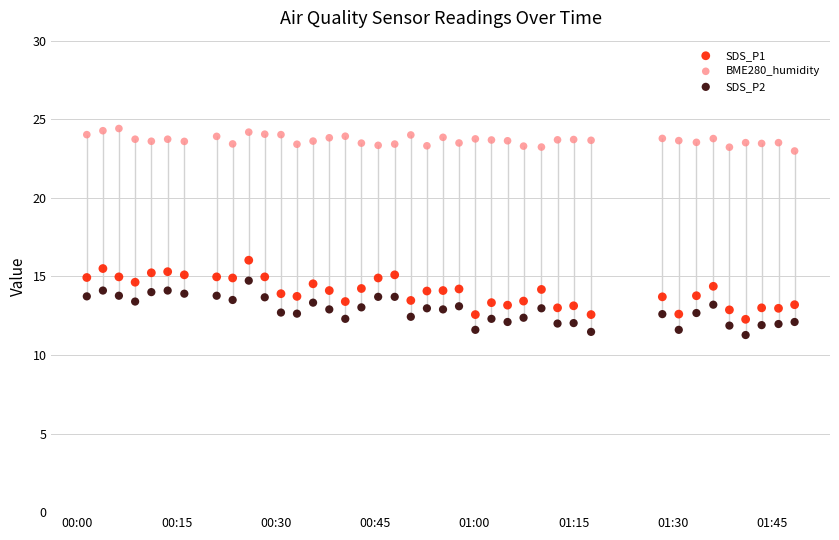

What are all the series names shown in the legend?

SDS_P1, BME280_humidity, SDS_P2